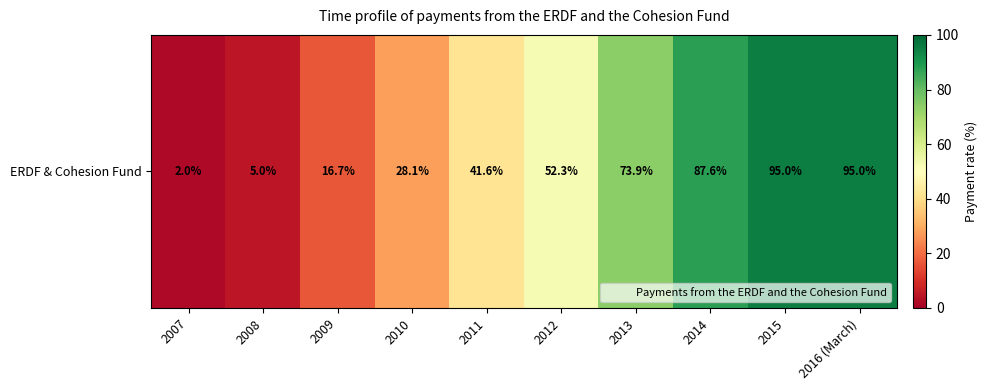

The chart shows a value of 138.2 at 2015. True or false?

False